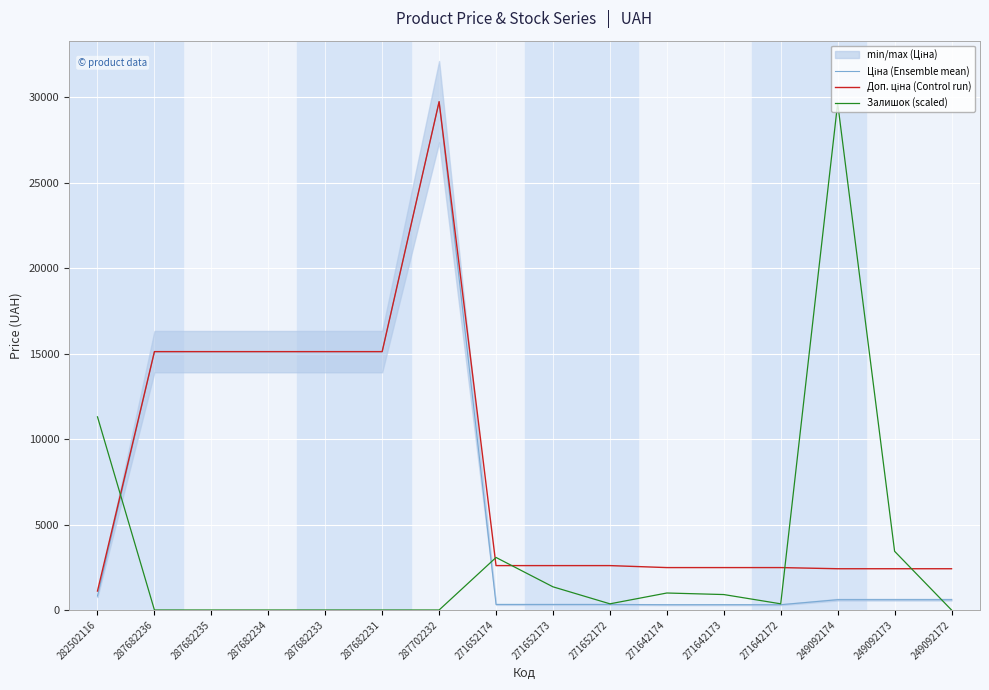

Rank the series by their average value, from highest to lowest.

Доп. ціна (Control run), Ціна (Ensemble mean), Залишок (scaled)